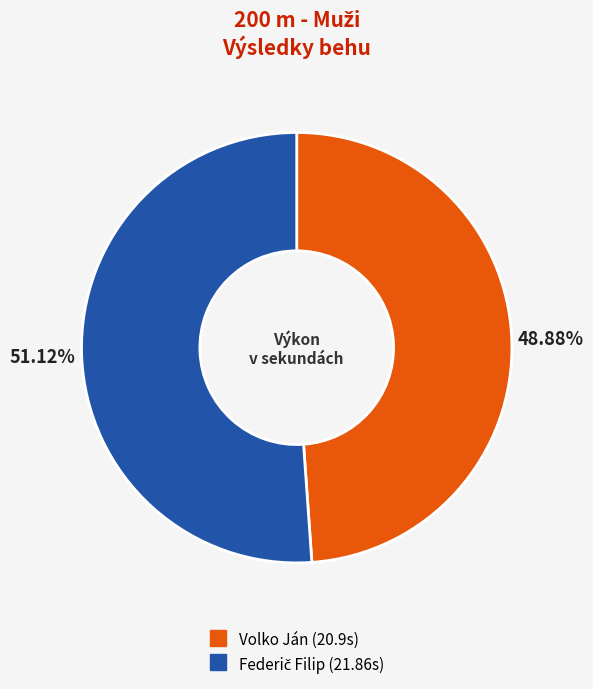

Is there a majority slice in this chart?

Yes